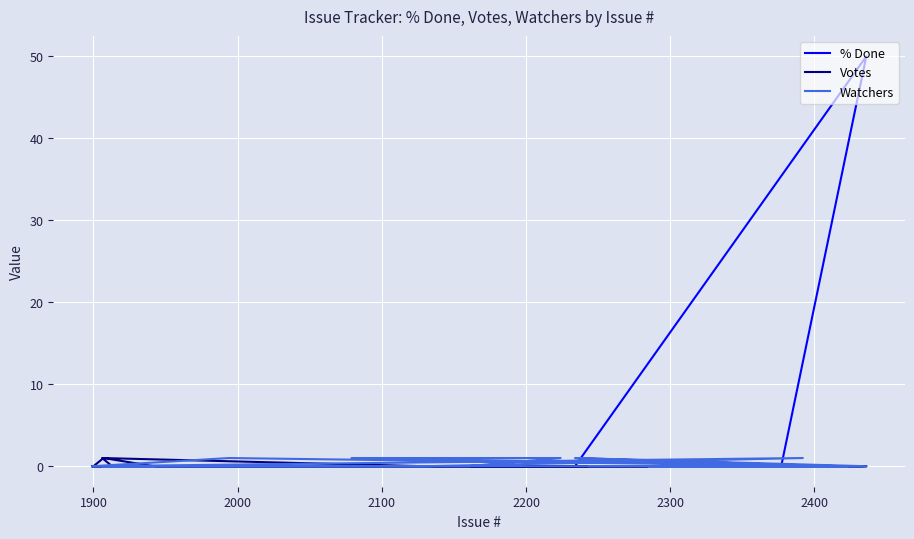

Reading left to right, extract all data points from this chart.

% Done: 0	0	0	0	50	0	0	0	0	0	0	0	0	0	0	0	0	0	0	0
Votes: 0	0	0	0	0	0	0	0	1	0	0	0	0	0	0	0	0	0	1	0
Watchers: 0	0	0	0	0	1	0	0	0	0	1	0	1	0	1	1	0	0	0	0